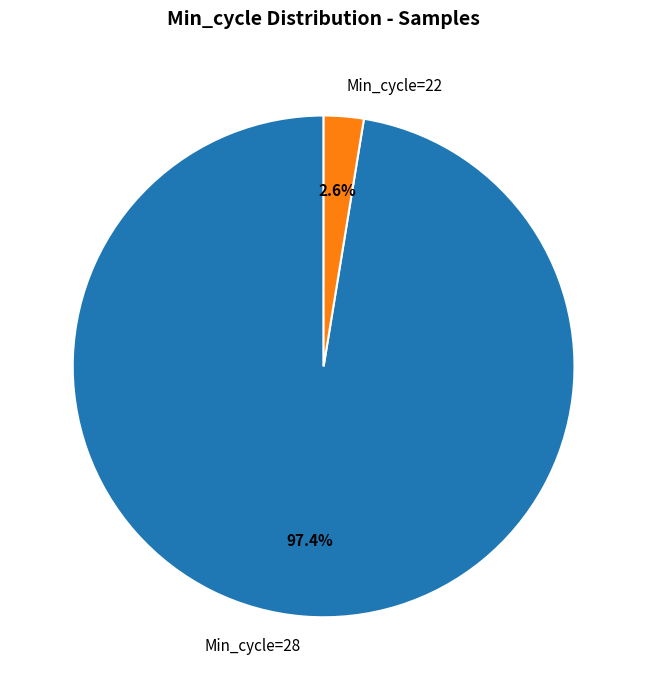

What is the total percentage of Min_cycle=28 and Min_cycle=22?

100.0%